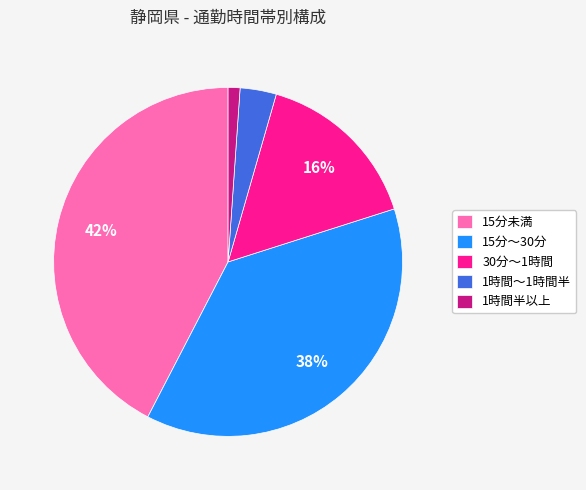

Does 30分～1時間 represent more than half of the total?

No